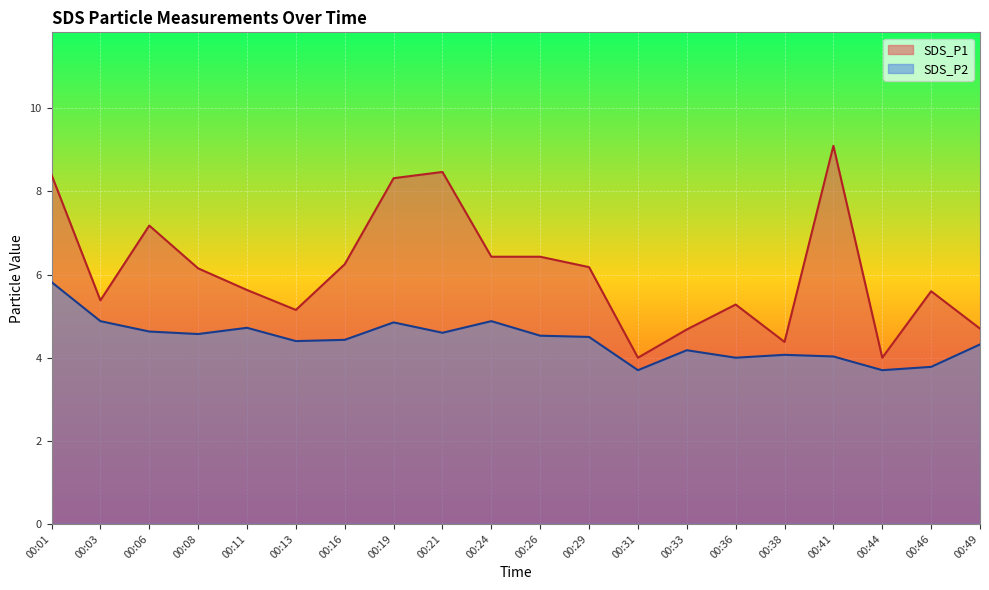

True or false: SDS_P1 has a value of 5.2 at 00:44.

False